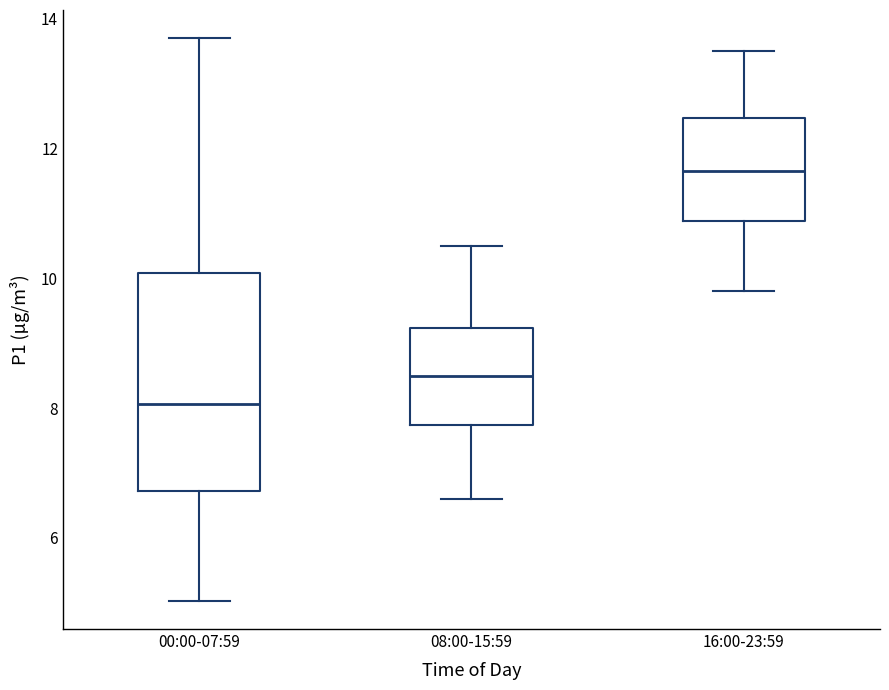

Where is the lower edge of the box for 00:00-07:59 on the y-axis? The values are not printed on the chart, so give them approximately, as read against the axis.

6.8